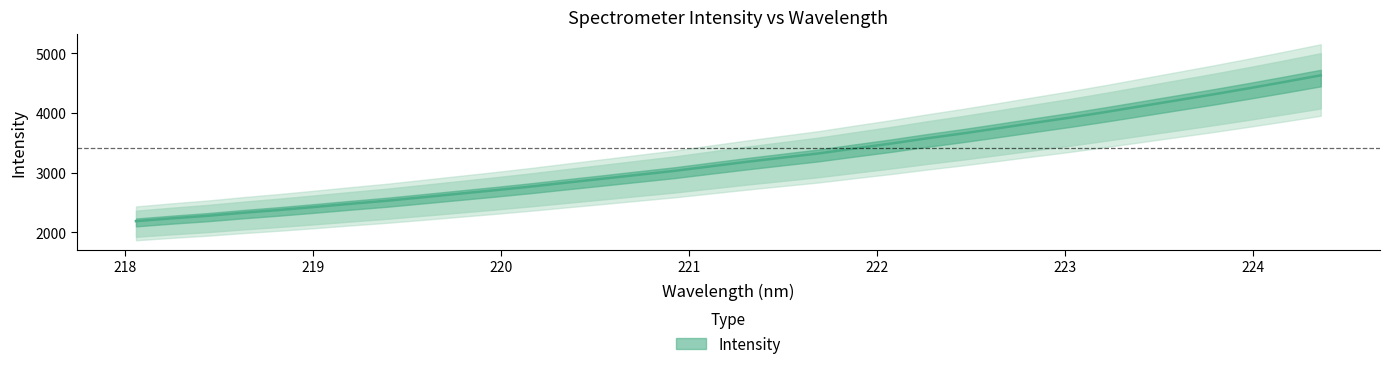

What is the difference between the maximum and minimum values?

2444.2